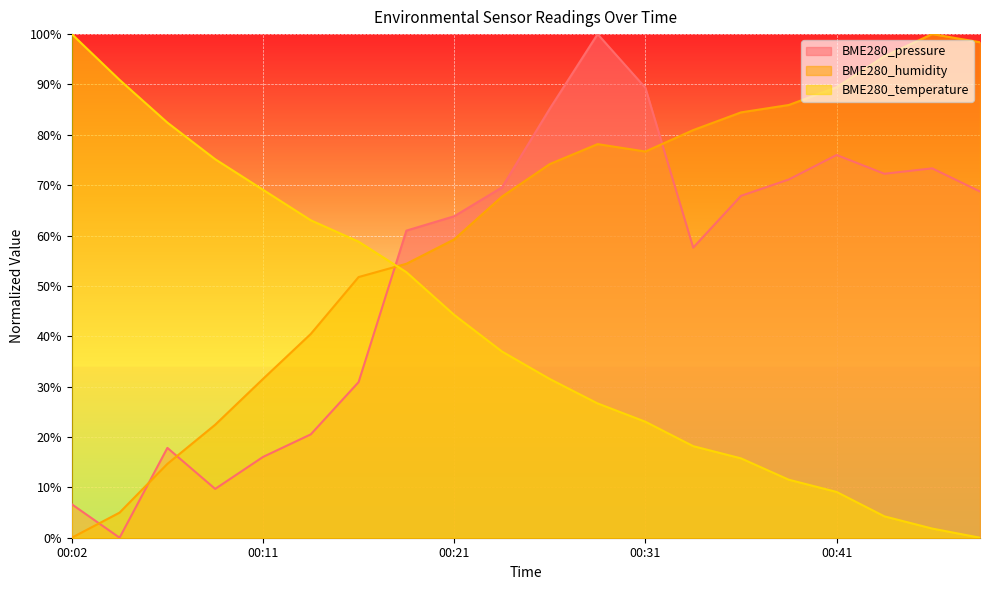

At how many categories does at least one series exceed 79?

13